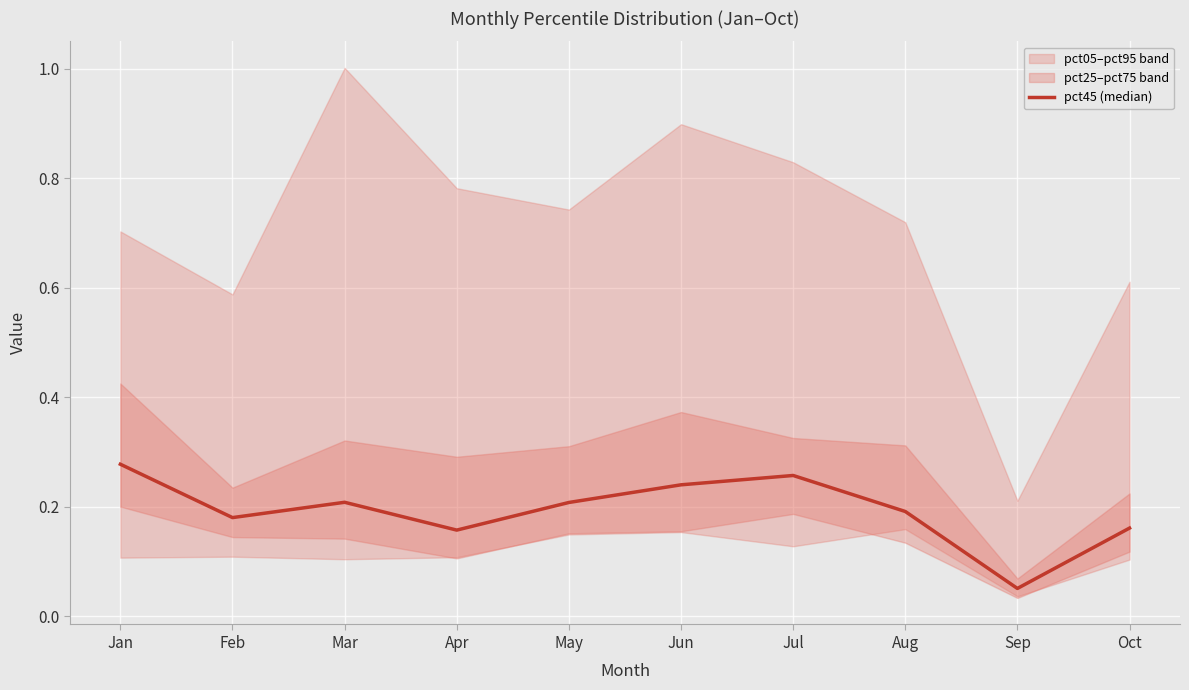

What is the sum of all values?

1.9